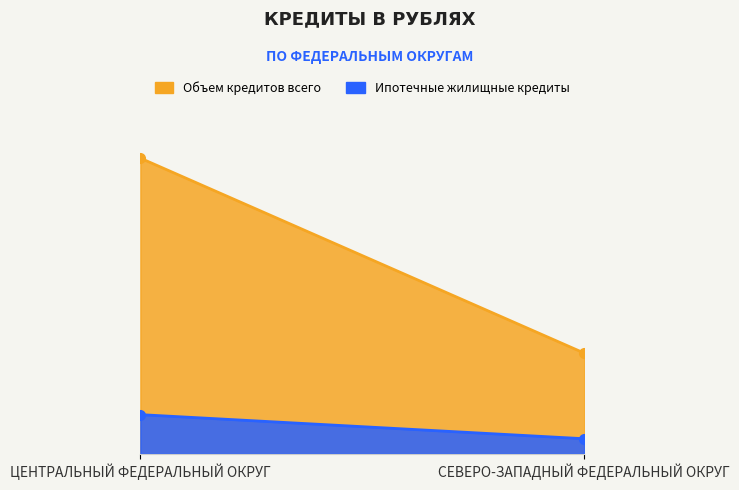

Rank the series by their average value, from lowest to highest.

Ипотечные жилищные кредиты (Объем), Объем кредитов всего